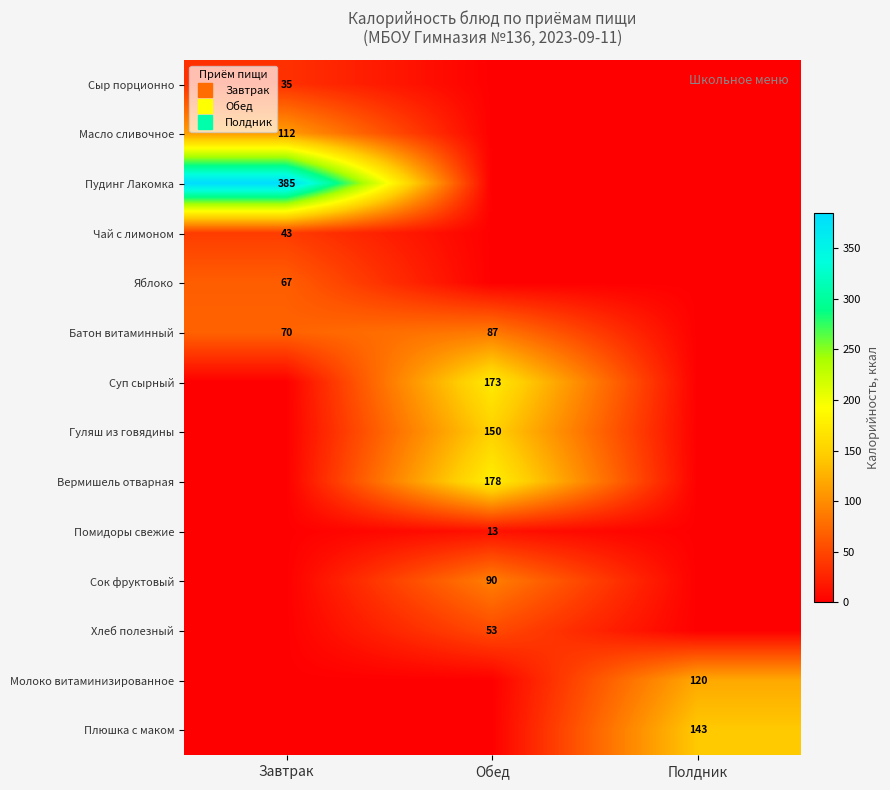

What is the sum of the Батон витаминный values at Полдник and Завтрак?

70.0